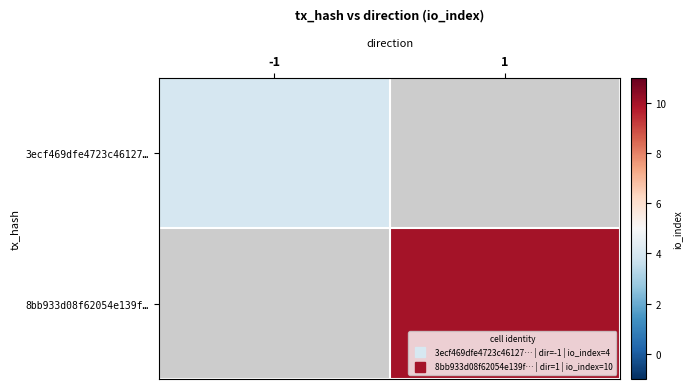

How many data points does each series have?

2